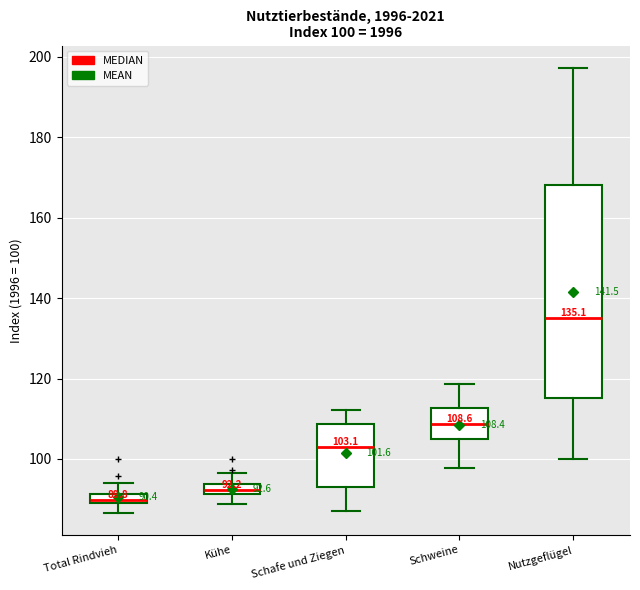

Which box has the highest median line?

Nutzgeflügel